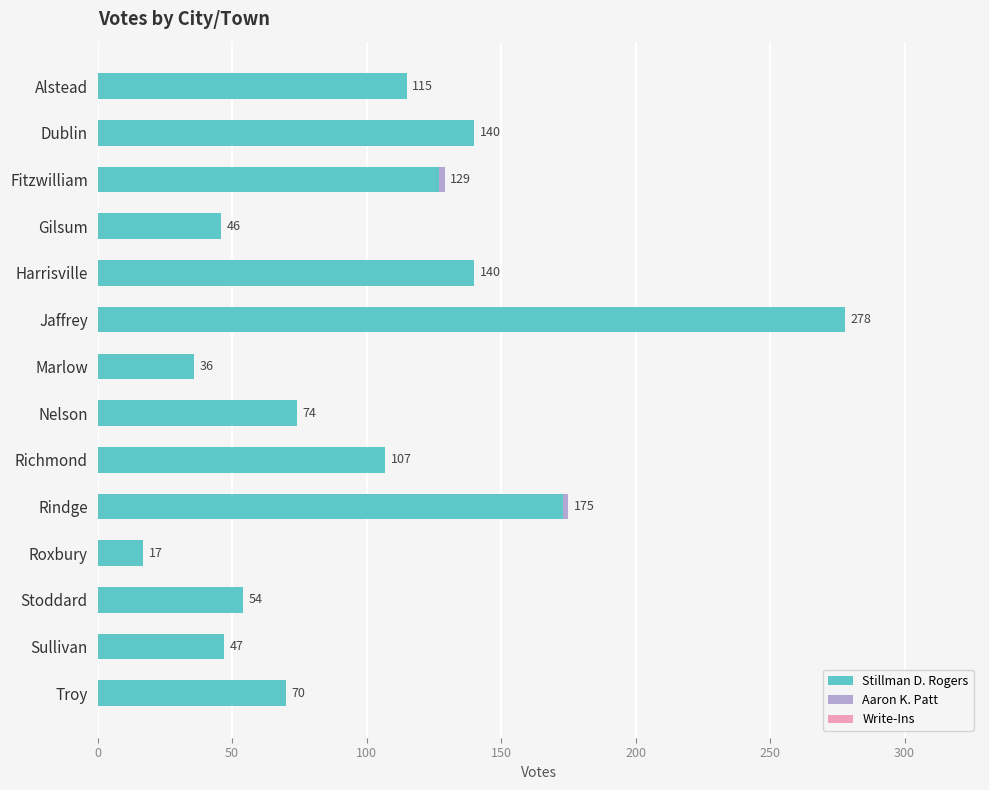

Which category has the highest value in the Stillman D. Rogers series?

Jaffrey